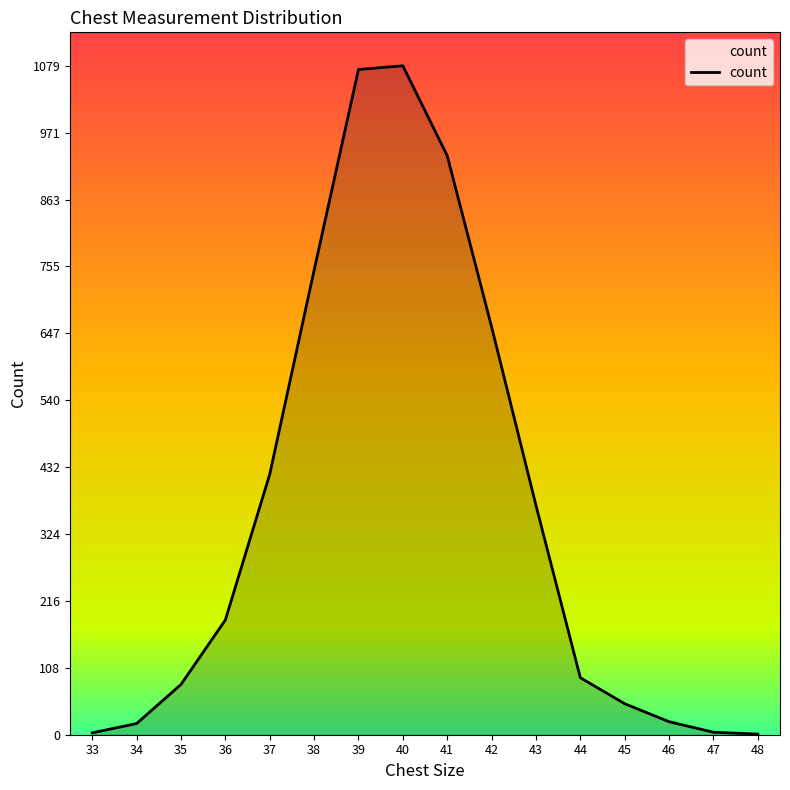

Where is the data nearest to the value 540?

42